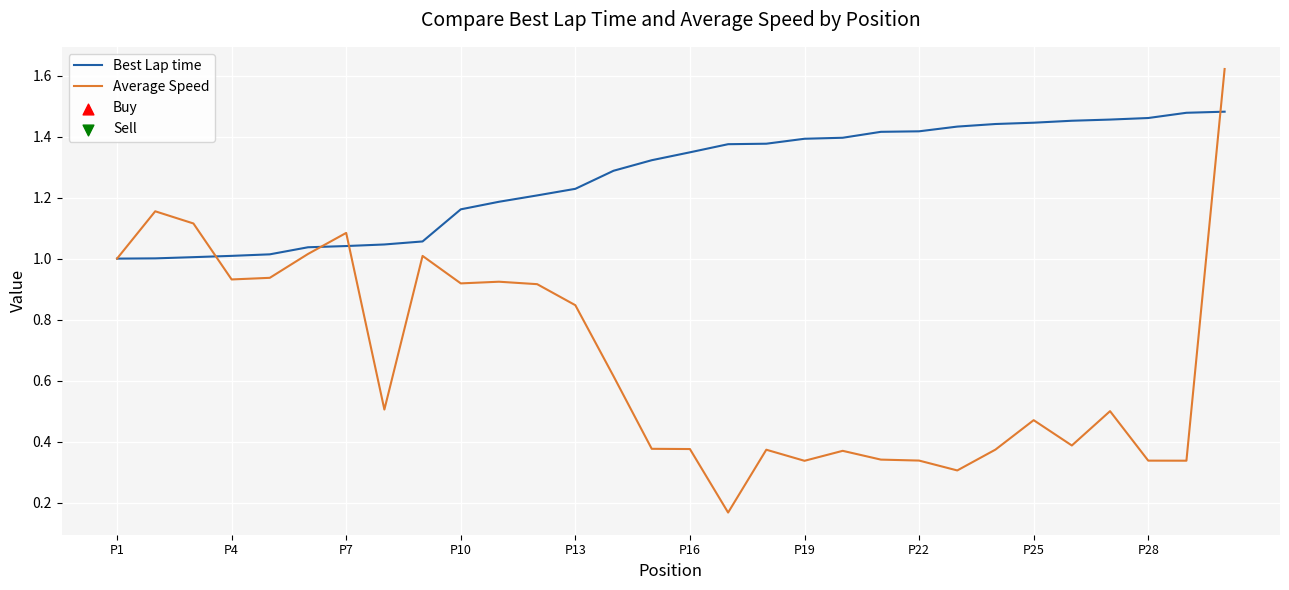

Which series has the largest total across all categories?

Best Lap time